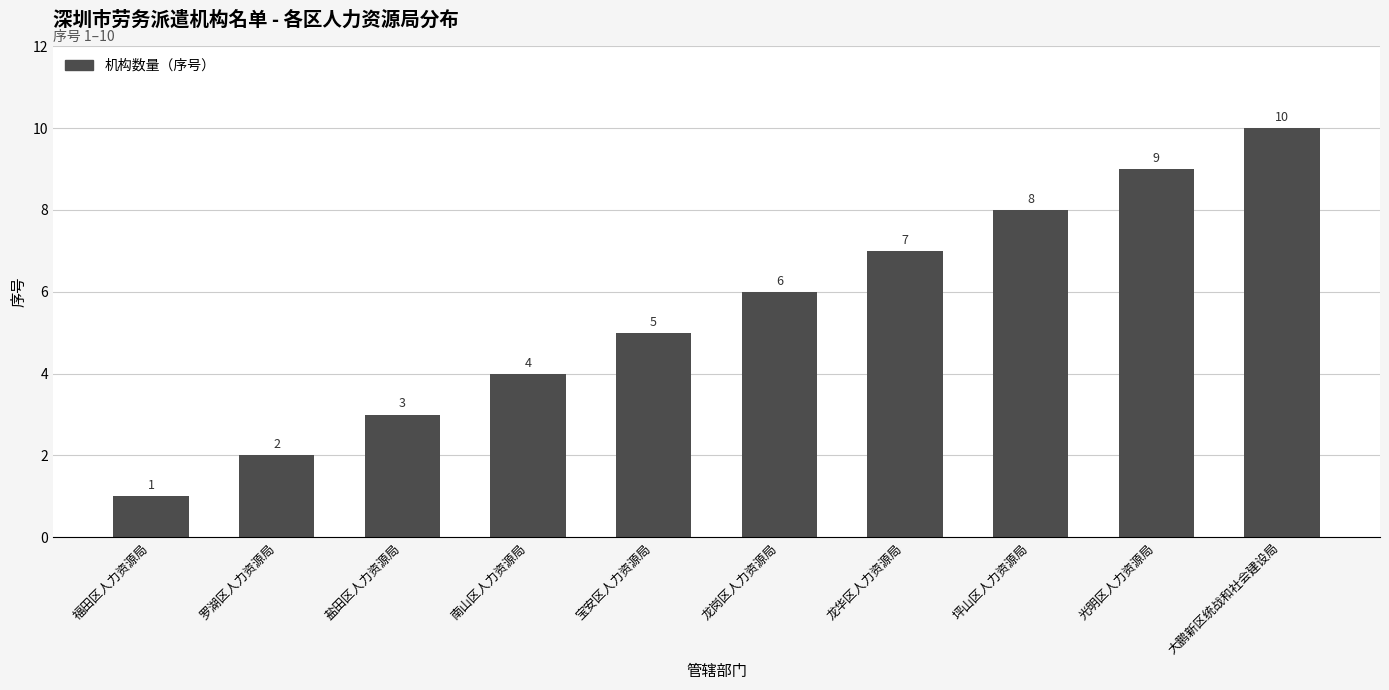

What is the average value?

6